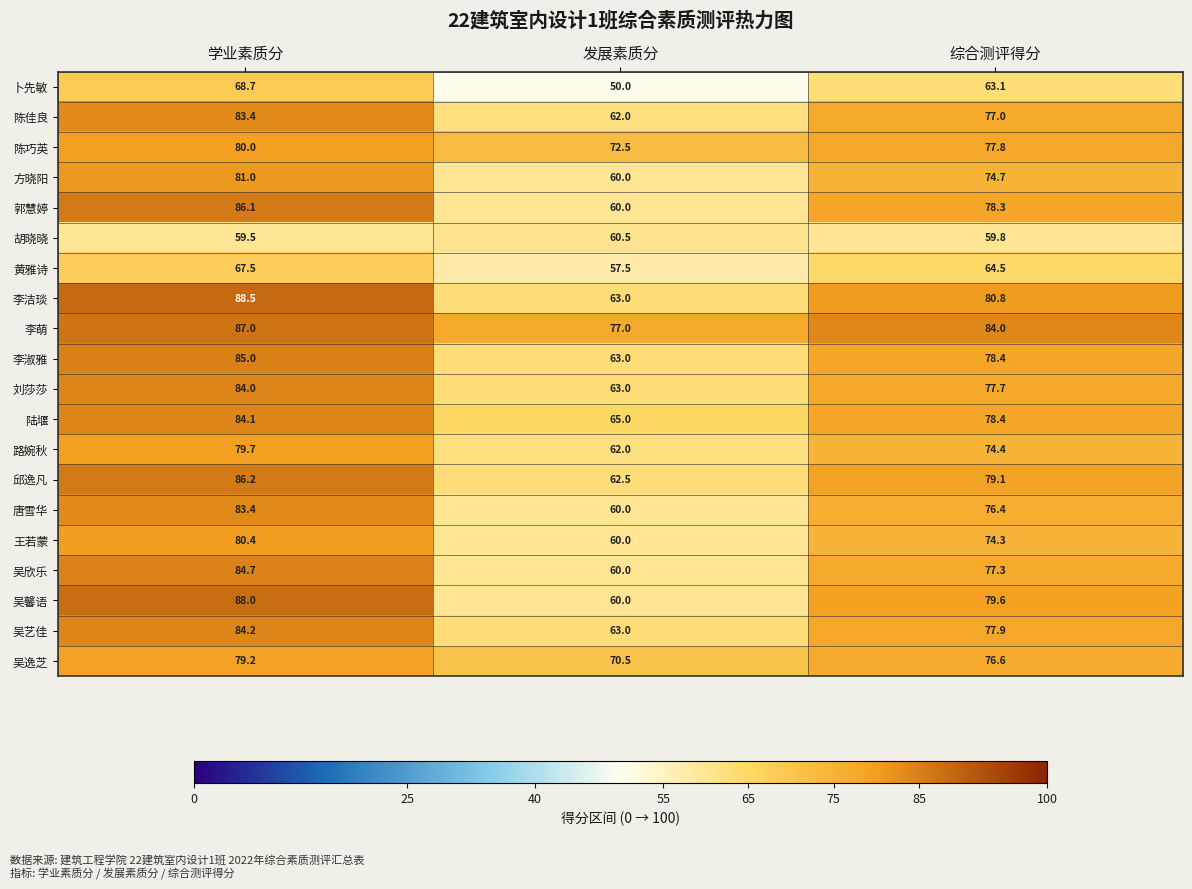

The 黄雅诗 series shows 27.9 at 综合测评得分. True or false?

False